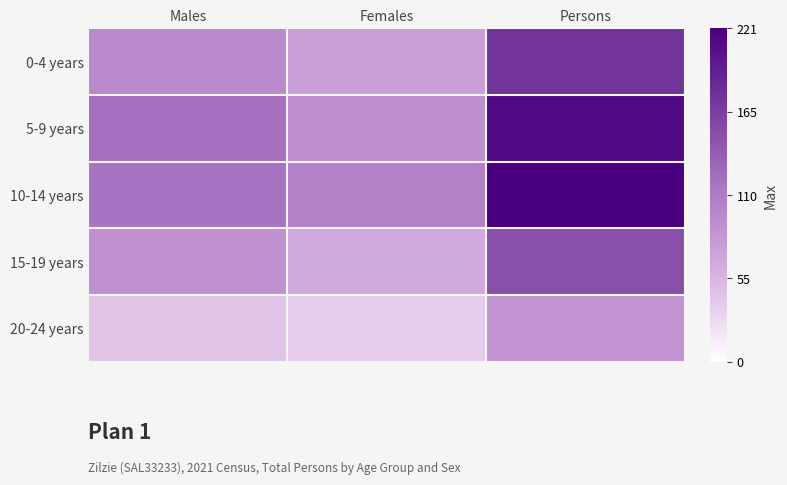

Which label corresponds to the smallest value in the chart?

Females